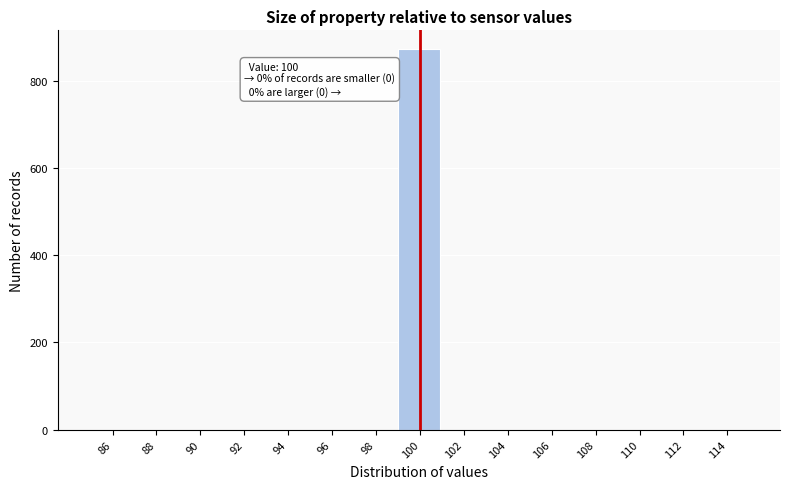

Over which range of the x-axis is the bar tallest?

99 to 101